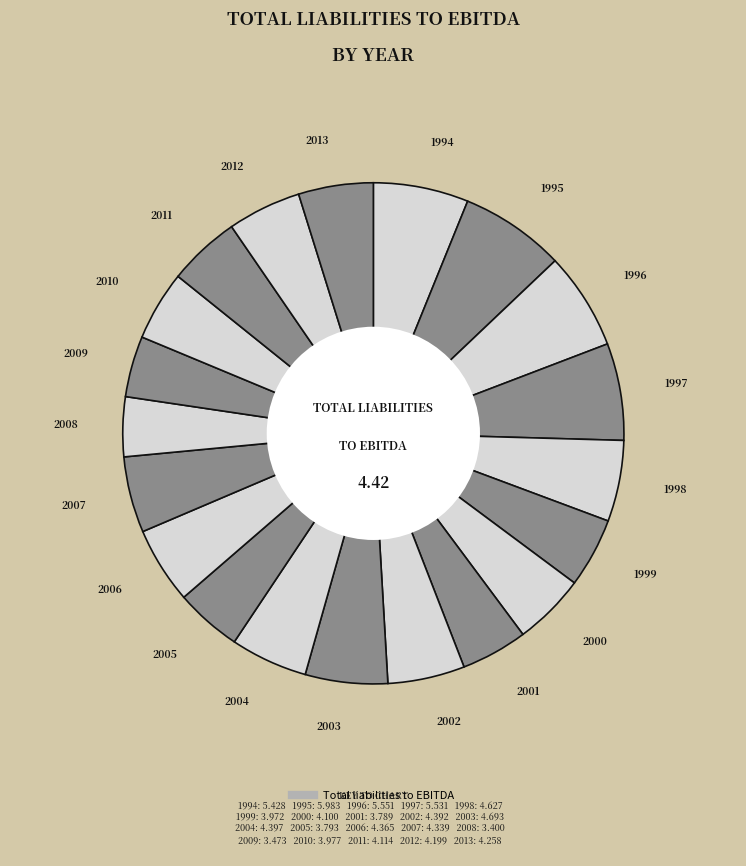

To the nearest percent, what is the average slice percentage?

5%